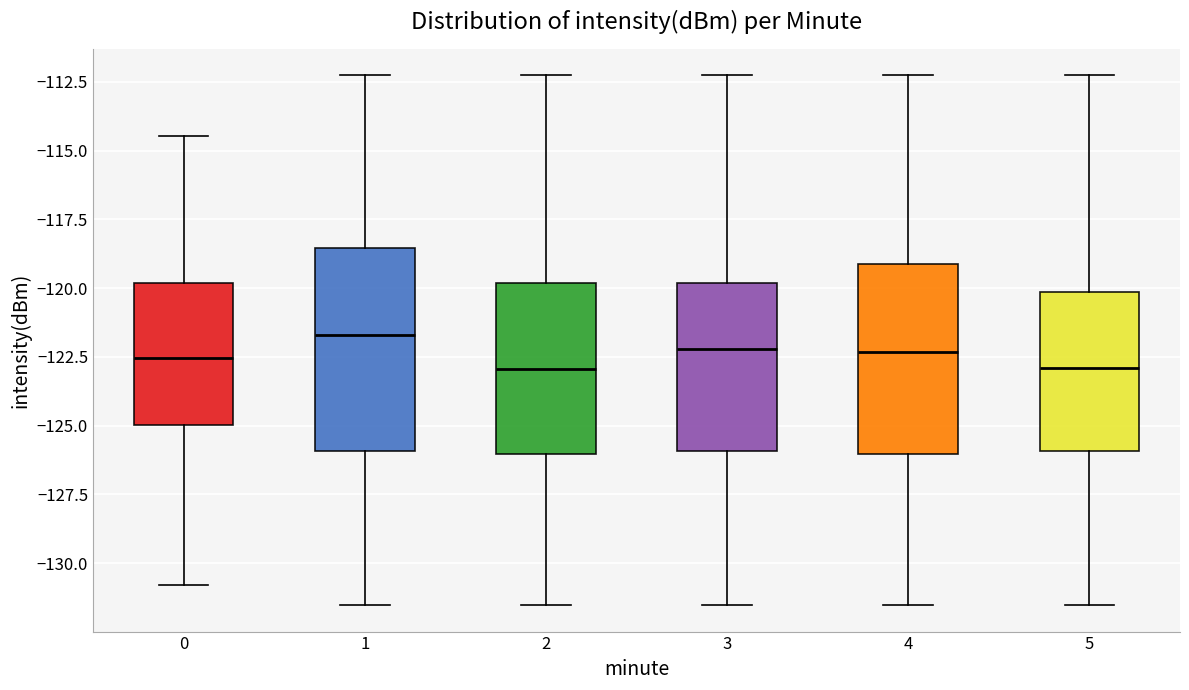

Where is the lower edge of the box at x = 4 on the y-axis? The values are not printed on the chart, so give them approximately, as read against the axis.

-126.0